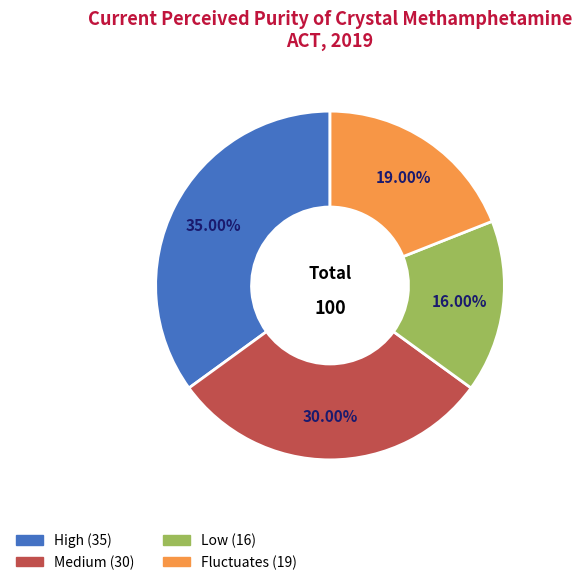

To the nearest percent, what is the combined percentage of Medium and Fluctuates?

49%